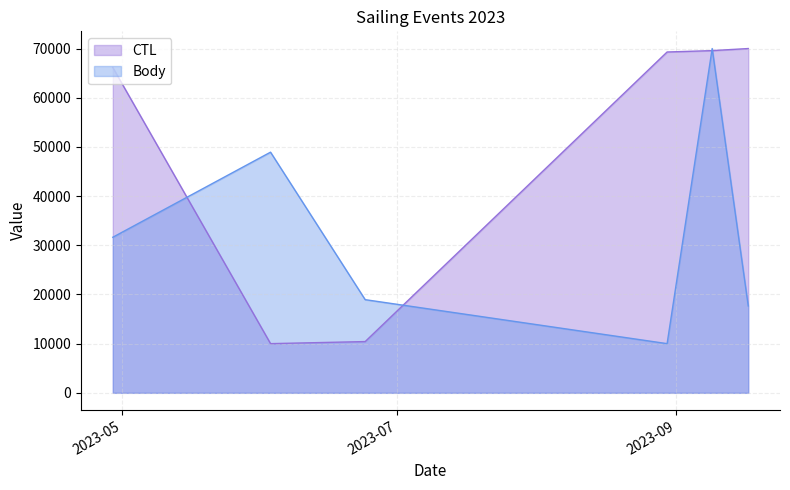

True or false: Body has more than 1 interior local peaks.

True